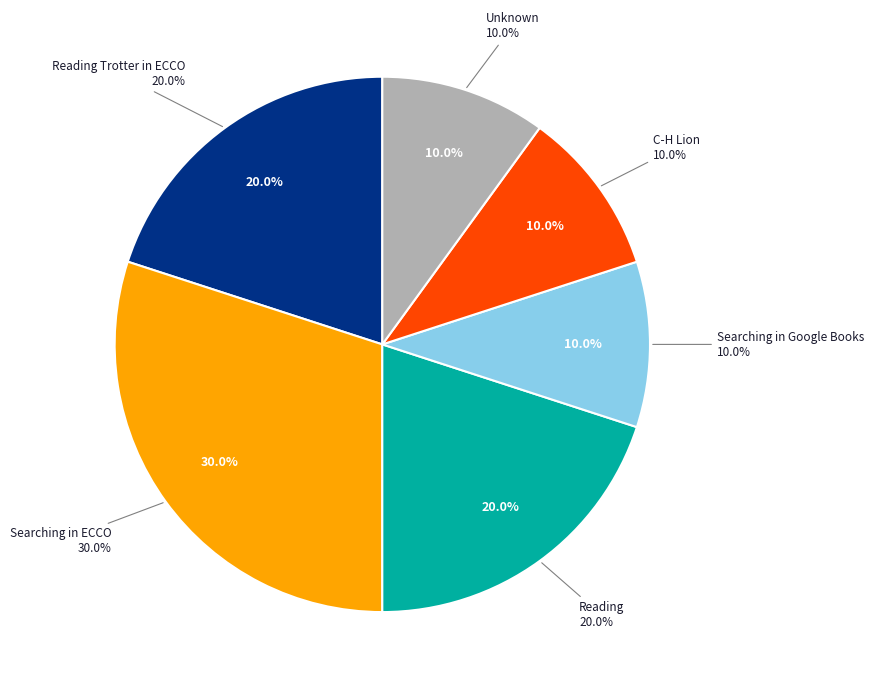

How many segments does this pie chart have?

5